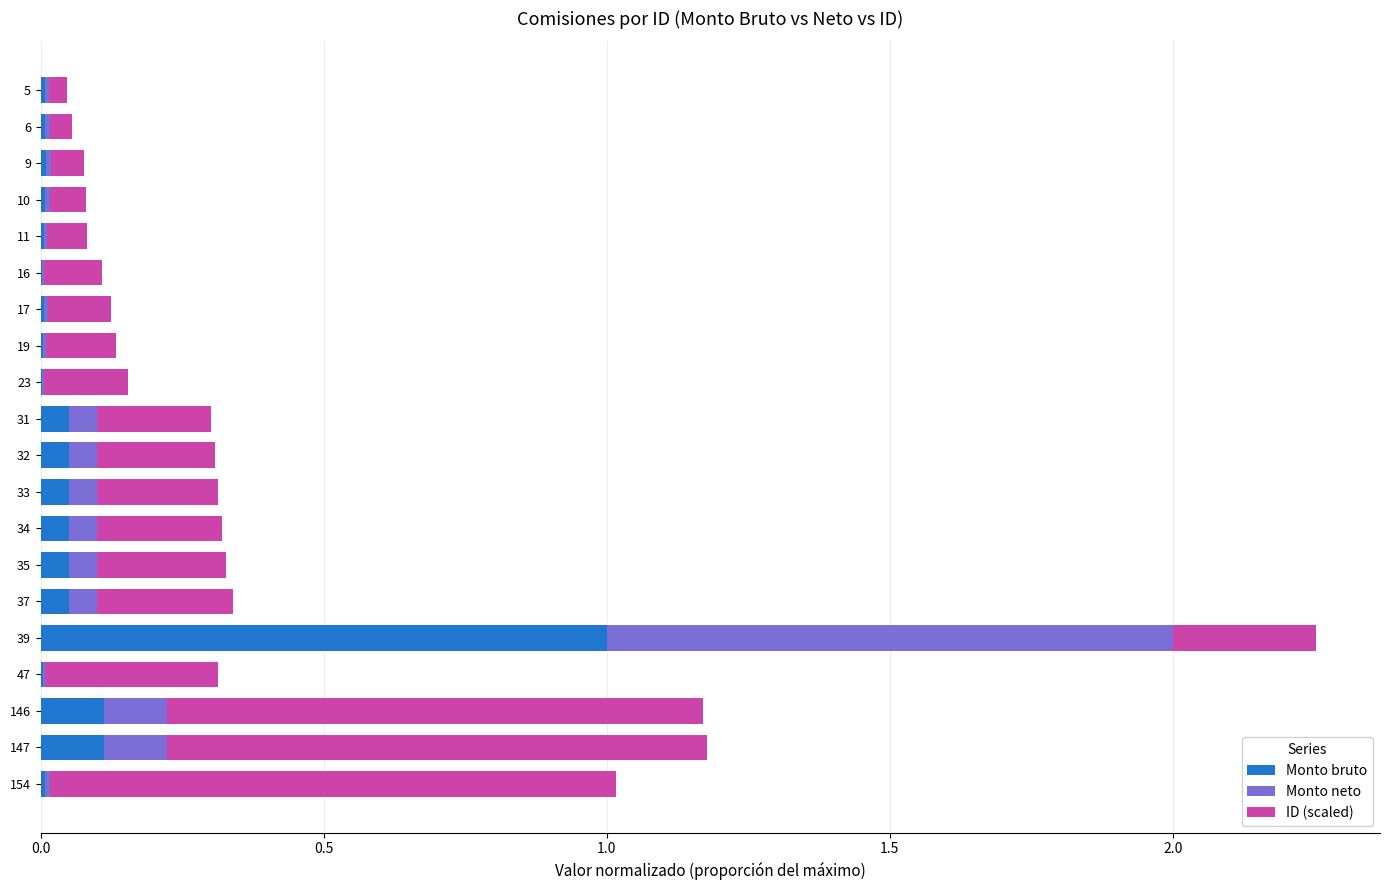

True or false: Monto bruto has a value of 0.0 at 5.

True